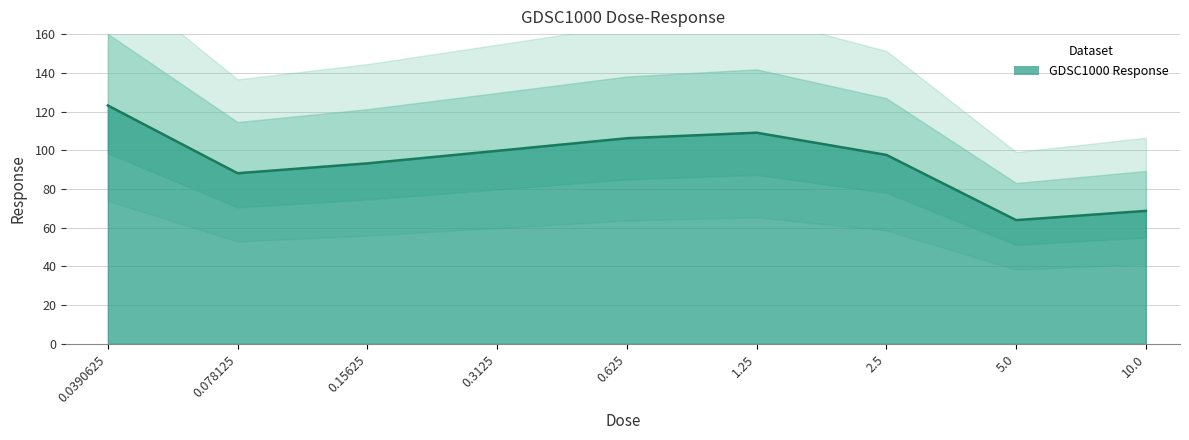

Where does the data first go above 97?

0.0390625